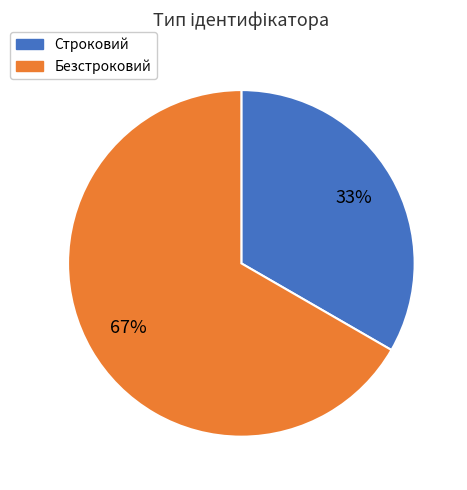

What percentage is the Безстроковий slice, to the nearest percent?

67%